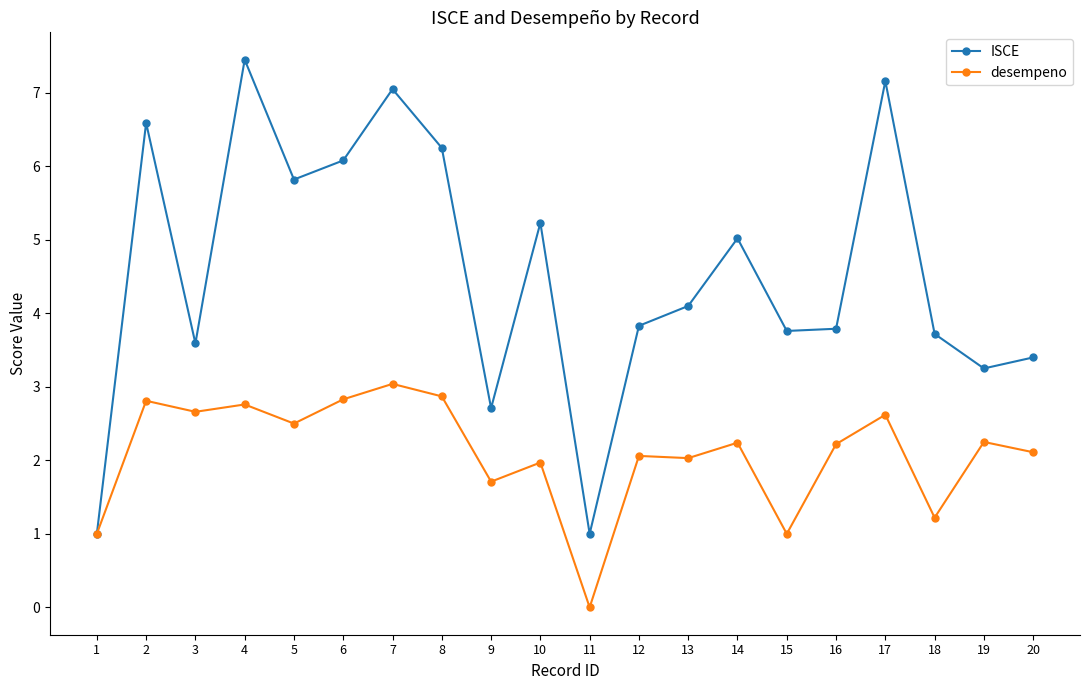

Rank the series at 10 from lowest to highest value.

desempeno, ISCE